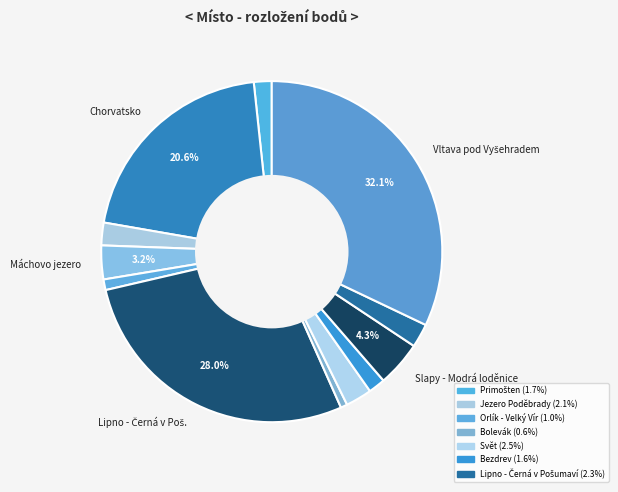

How many segments does this pie chart have?

12